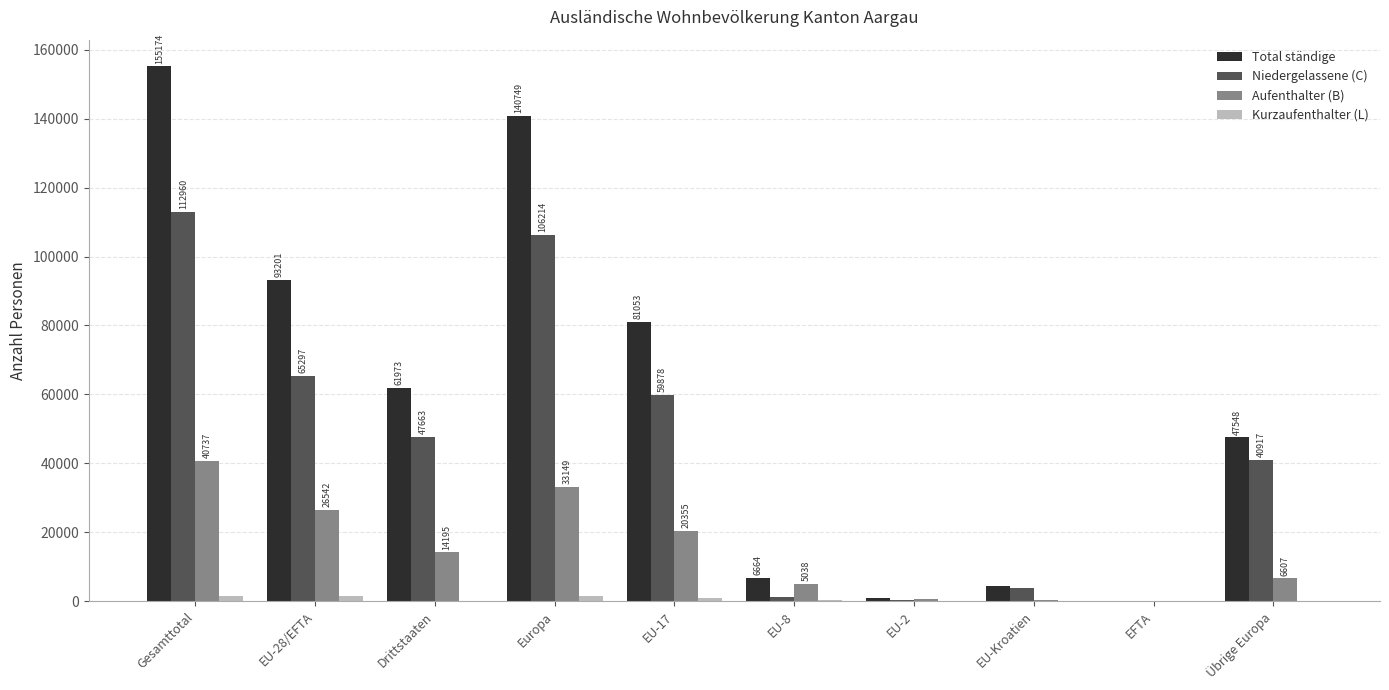

What is the sum of the Aufenthalter (B) values at EU-17 and Drittstaaten?

34550